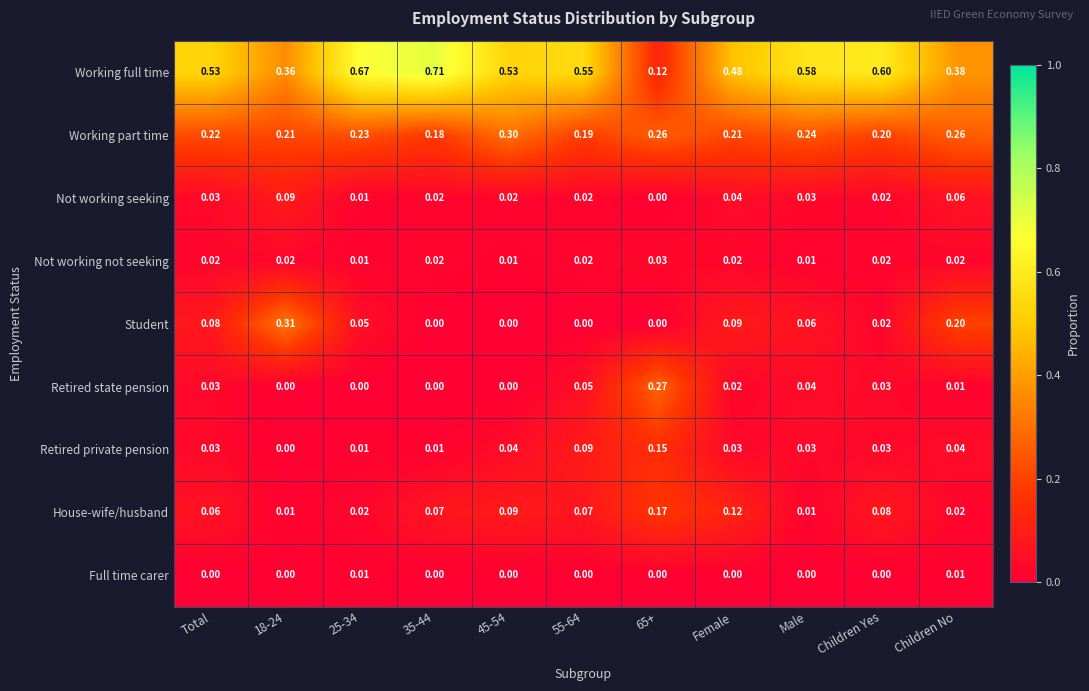

Rank the series by their maximum value, from highest to lowest.

Working full time, Student, Working part time, Retired state pension, House-wife/husband, Retired private pension, Not working seeking, Not working not seeking, Full time carer